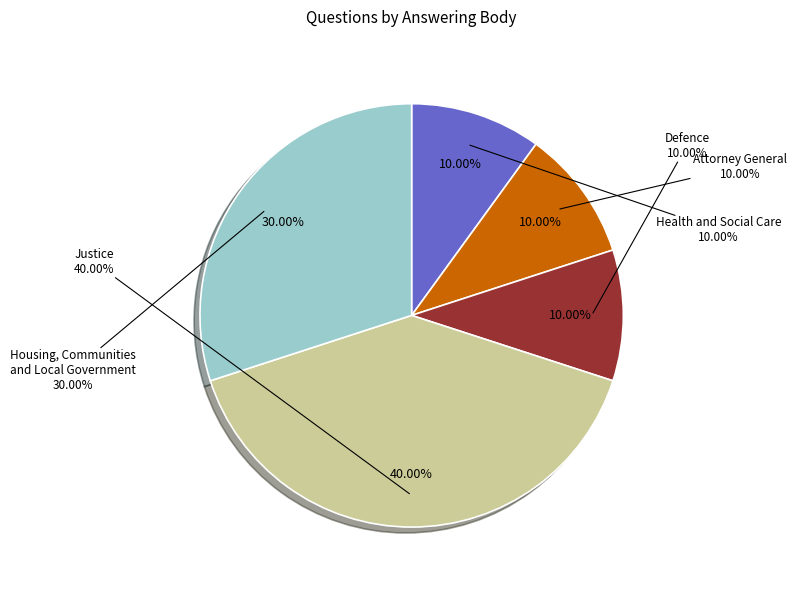

Is there a majority slice in this chart?

No